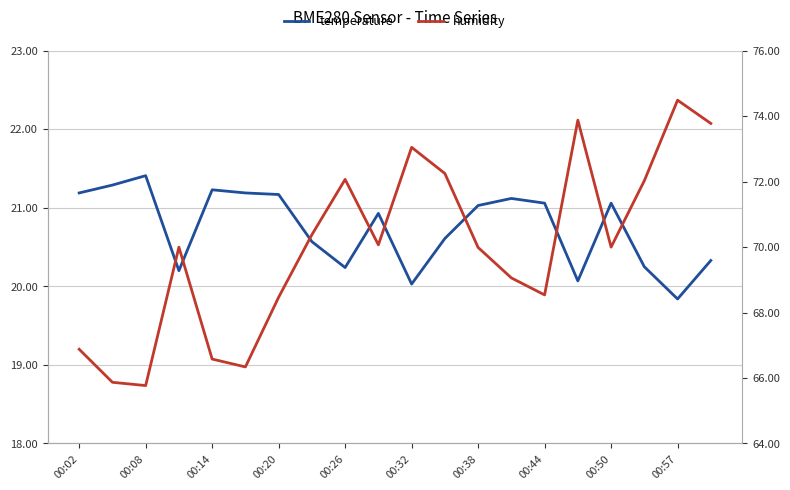

Between 13 and 00:32, which is larger?

00:32